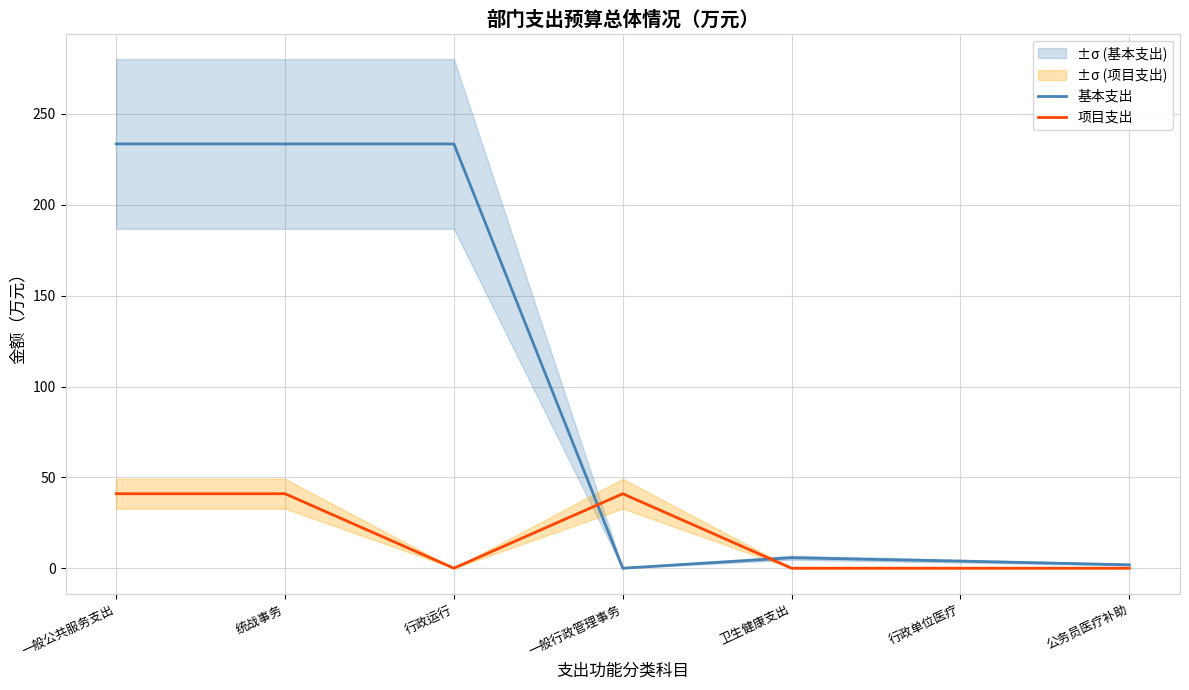

At 公务员医疗补助, list the series in order from smallest to largest.

项目支出, 基本支出